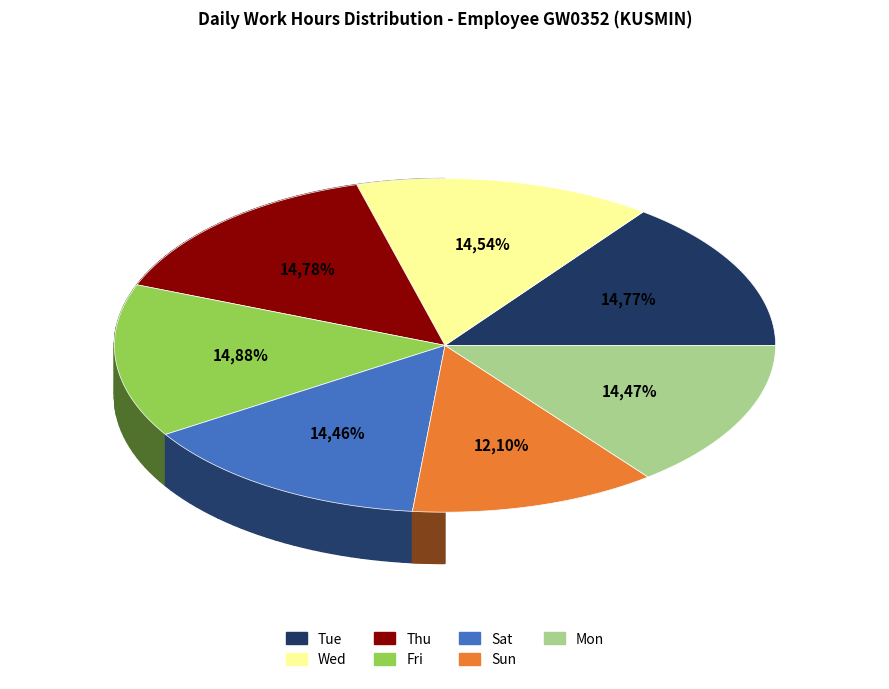

What is the largest slice in the pie chart?

Fri